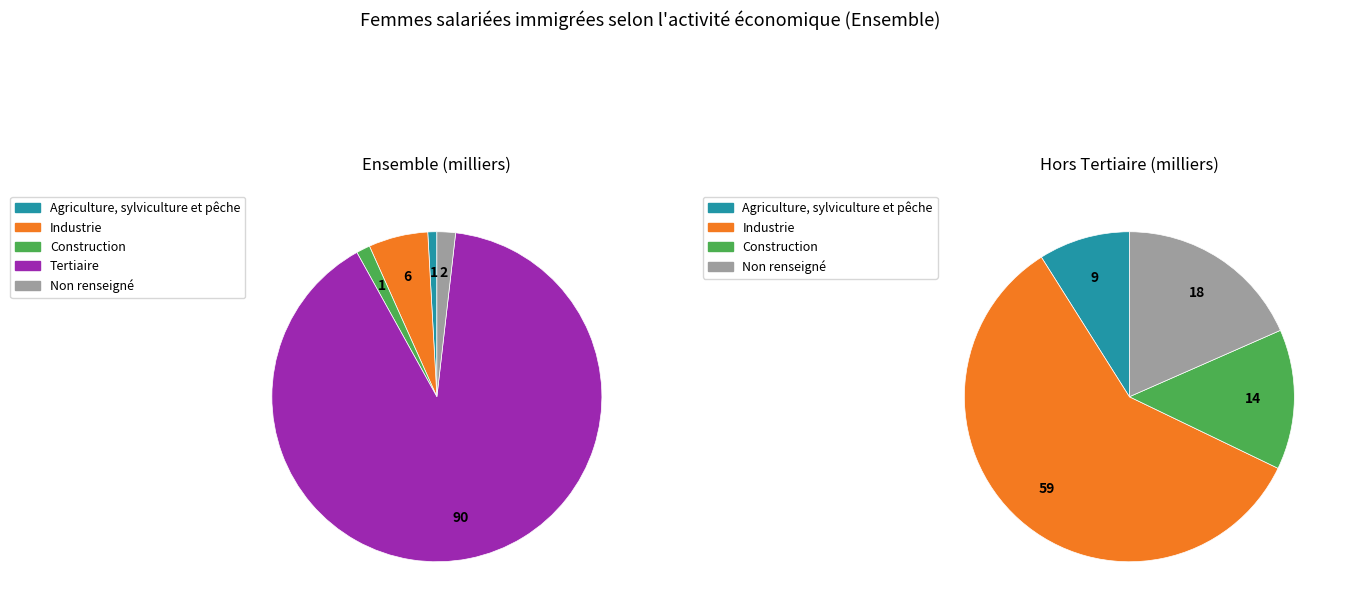

Rank the categories by value from highest to lowest.

Tertiaire, Industrie, Non renseigné, Construction, Agriculture, sylviculture et pêche